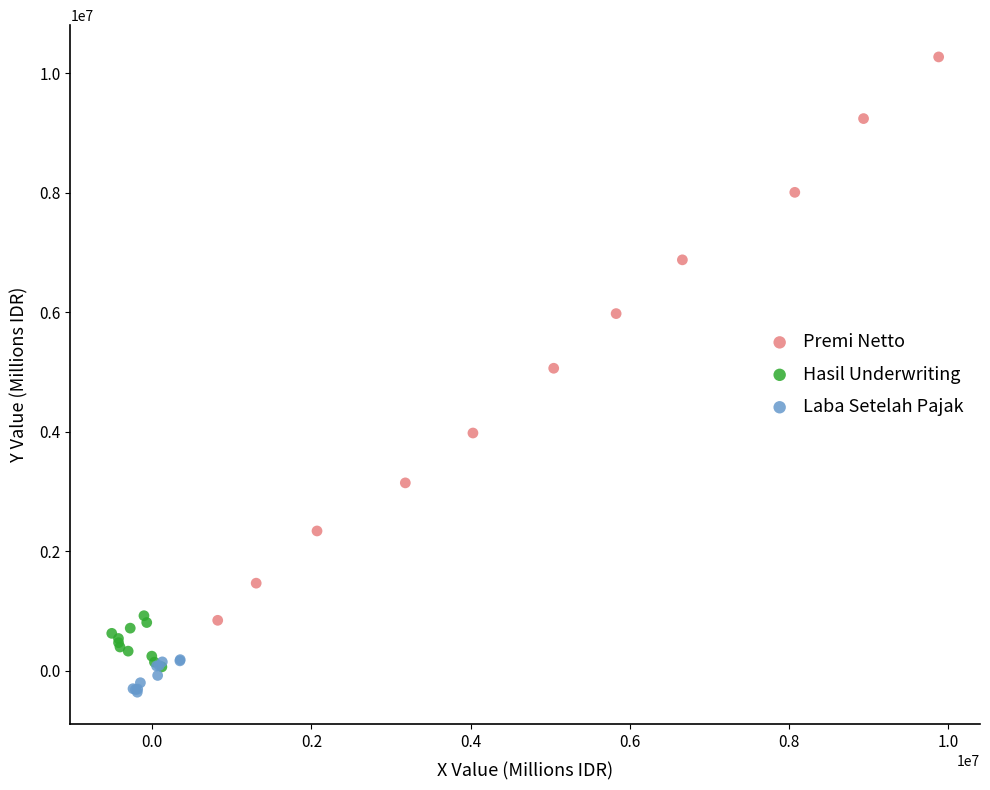

Which series reaches the maximum Y coordinate?

Premi Netto